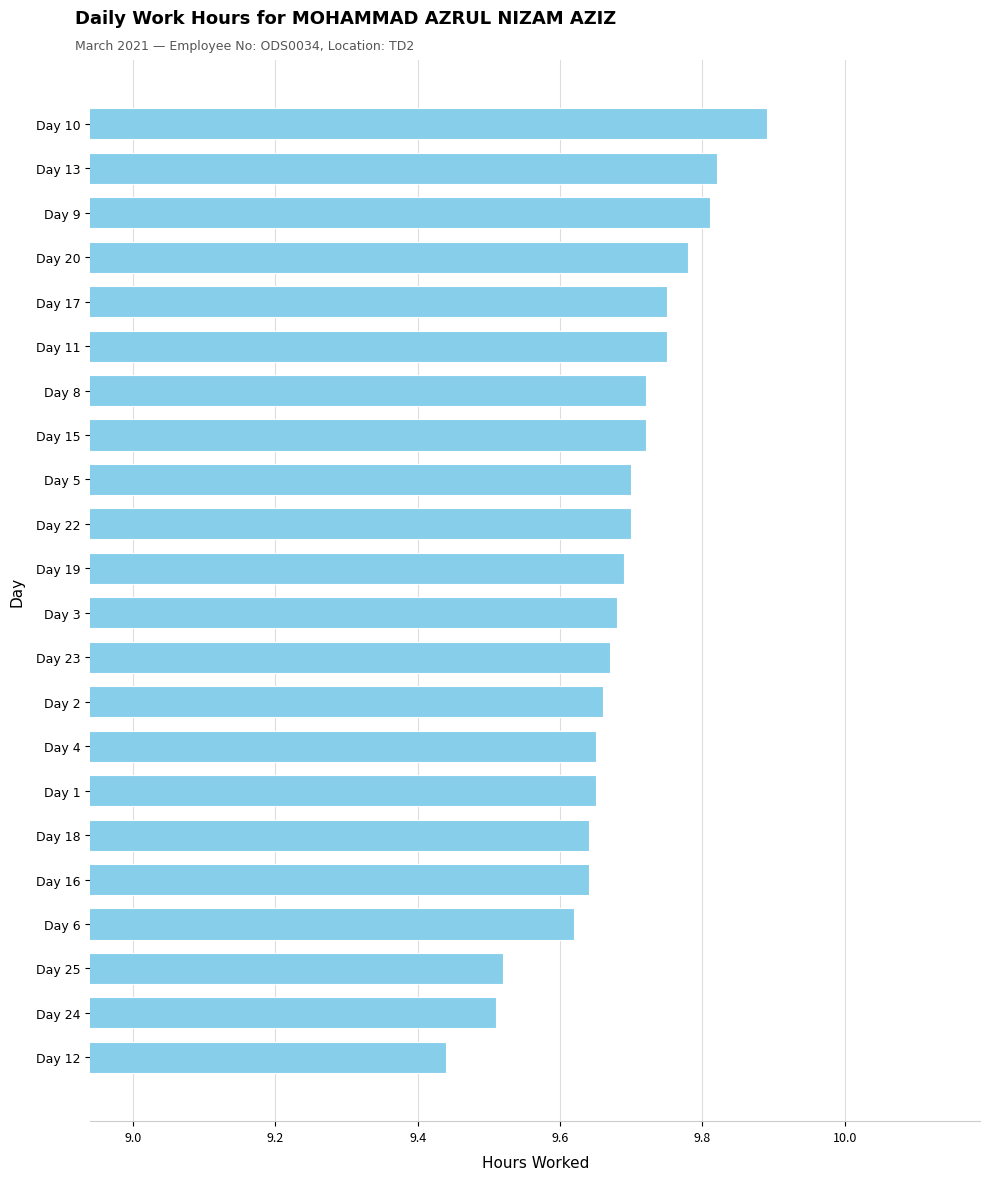

What position from the top is Day 2?

14